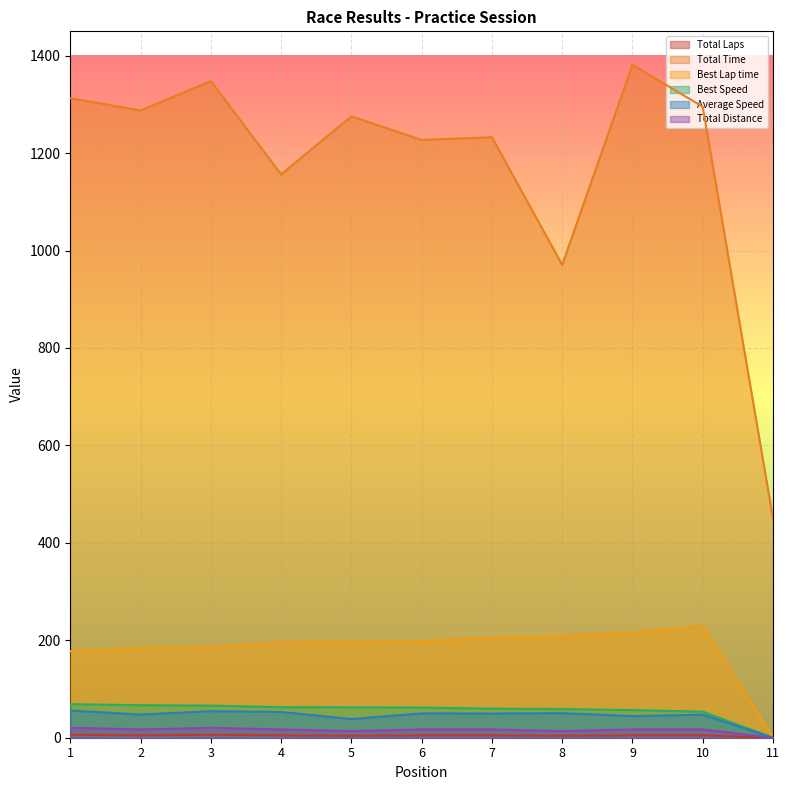

How many data points in Total Laps are above 5?

2